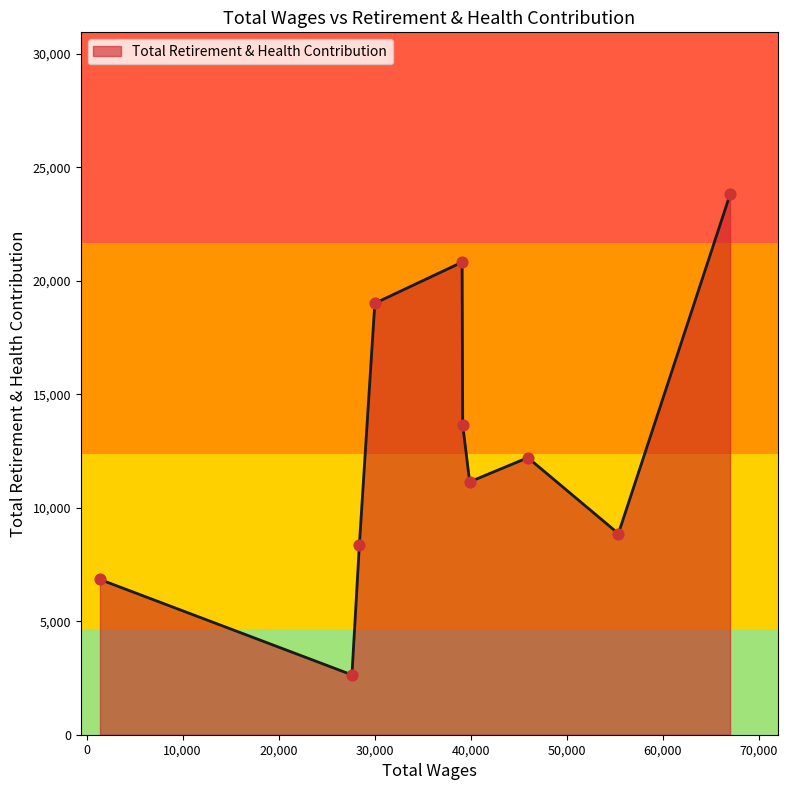

What is the maximum value shown in the chart?

23804